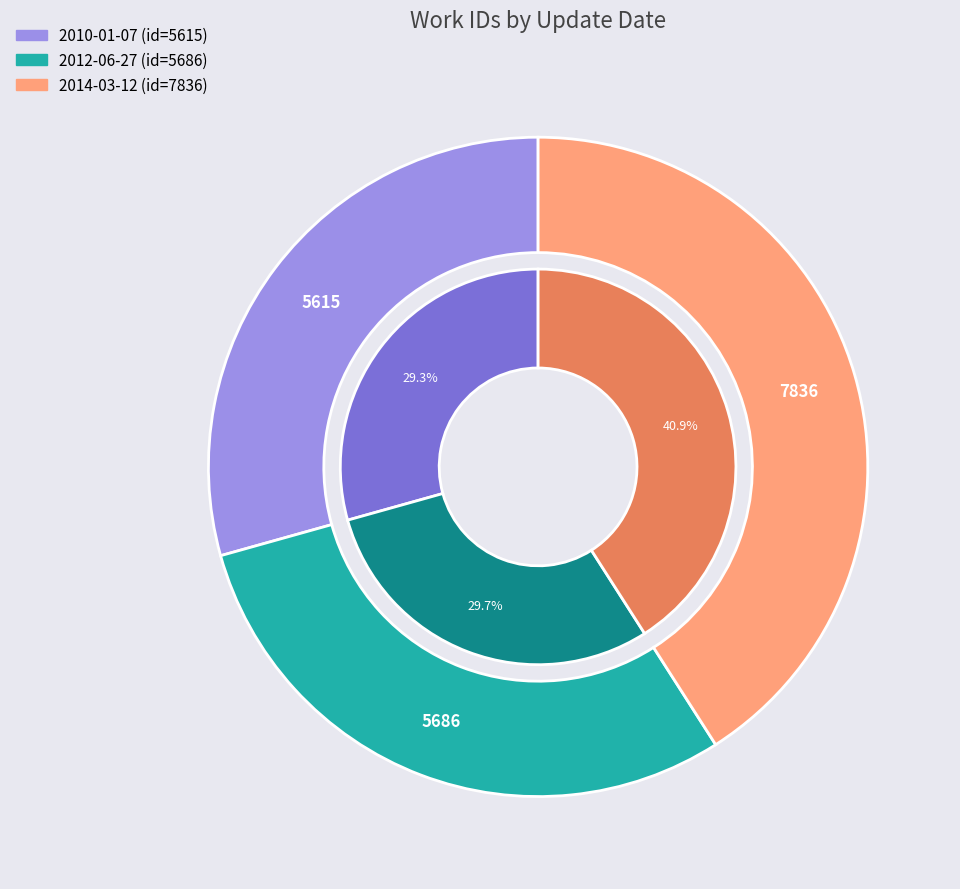

What percentage is NOT represented by 2014-03-12?

59.1%